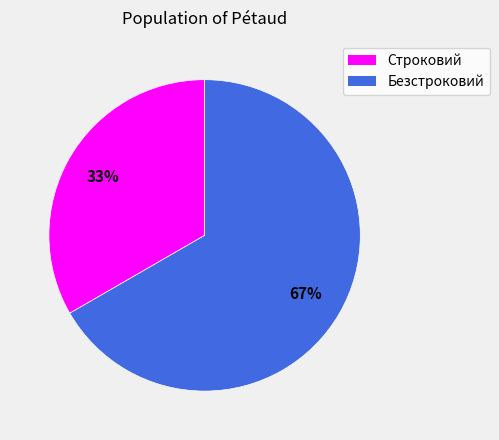

Which has a higher value, Строковий or Безстроковий?

Безстроковий